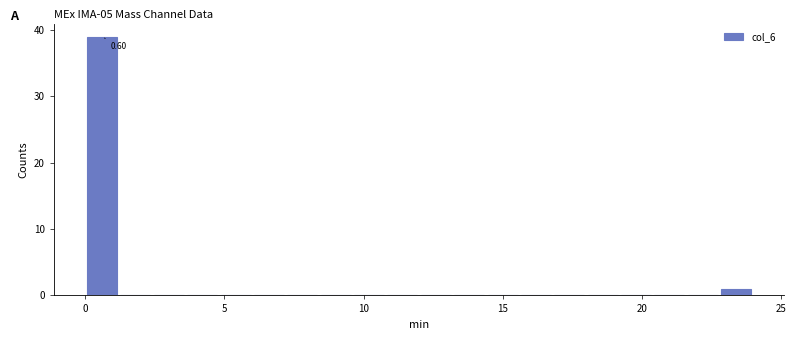

Around what value on the x-axis is the tallest bar? Give the approximate position of its centre, as read against the axis.

0.5